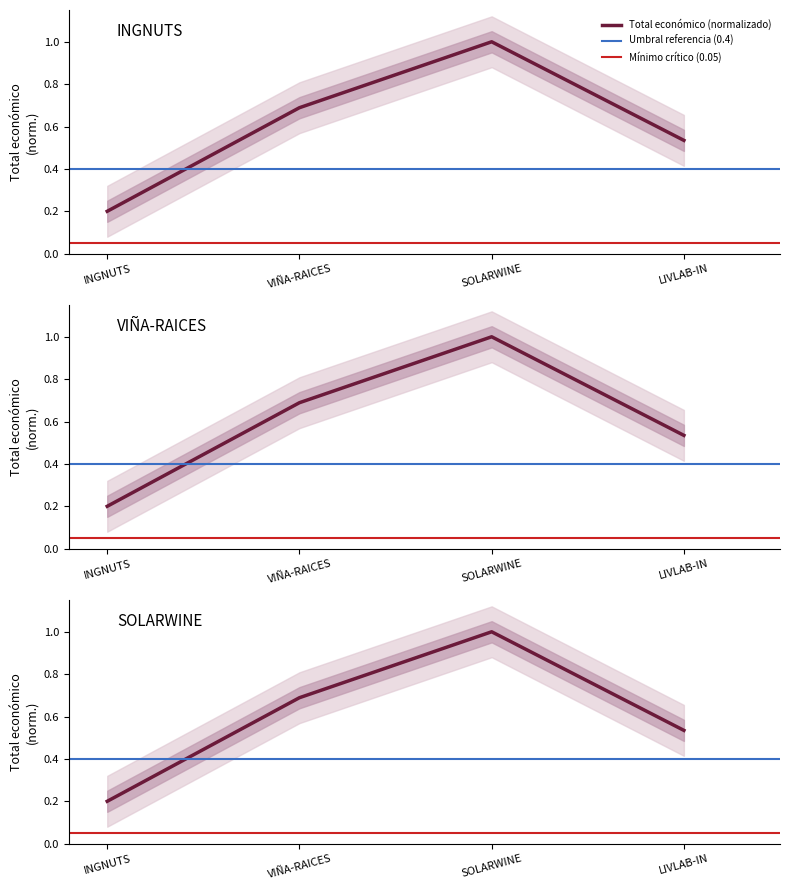

What is the minimum value shown in the chart?

0.2